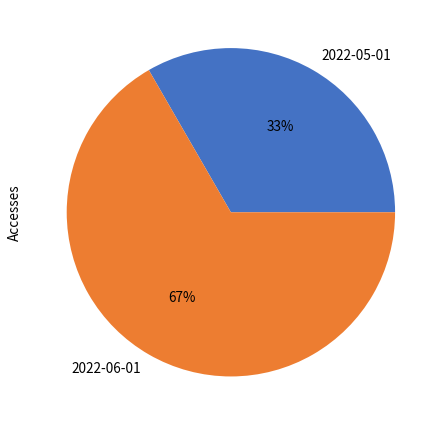

To the nearest percent, what is the average slice percentage?

50%